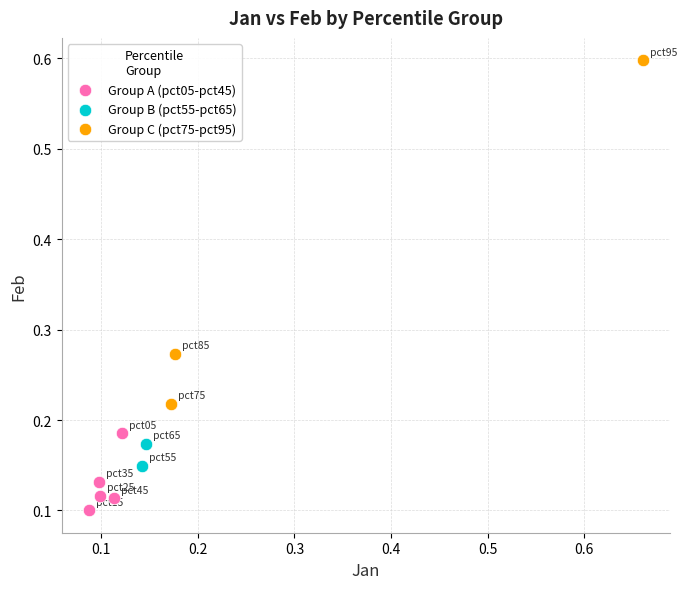

Which series has the widest spread of Y values?

Group C (pct75-pct95)